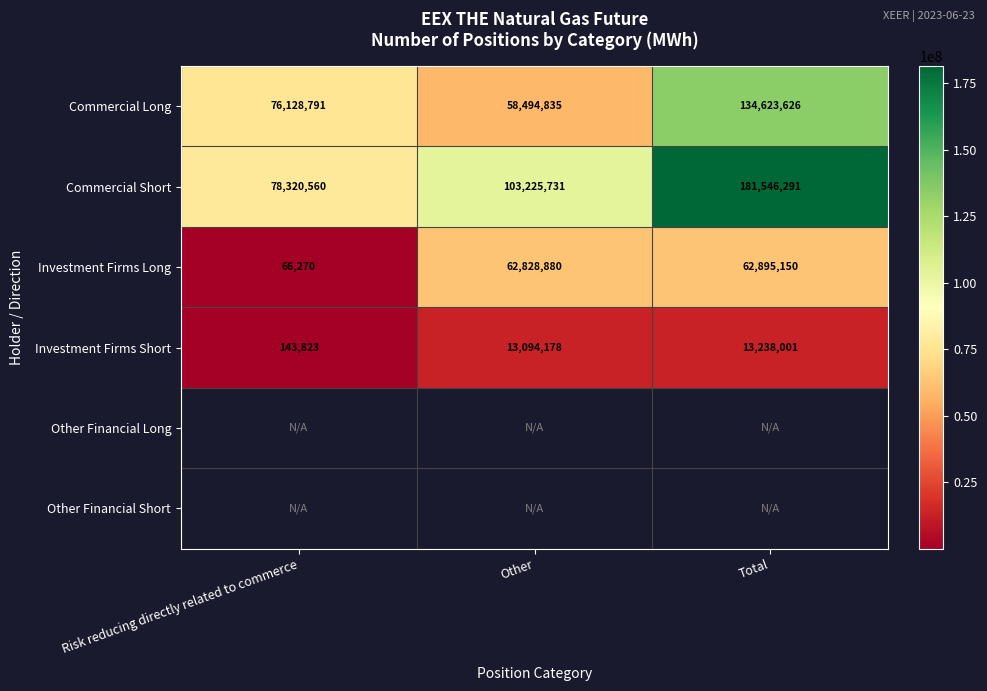

Which has a higher value, Risk reducing directly related to commerce or Other?

Risk reducing directly related to commerce